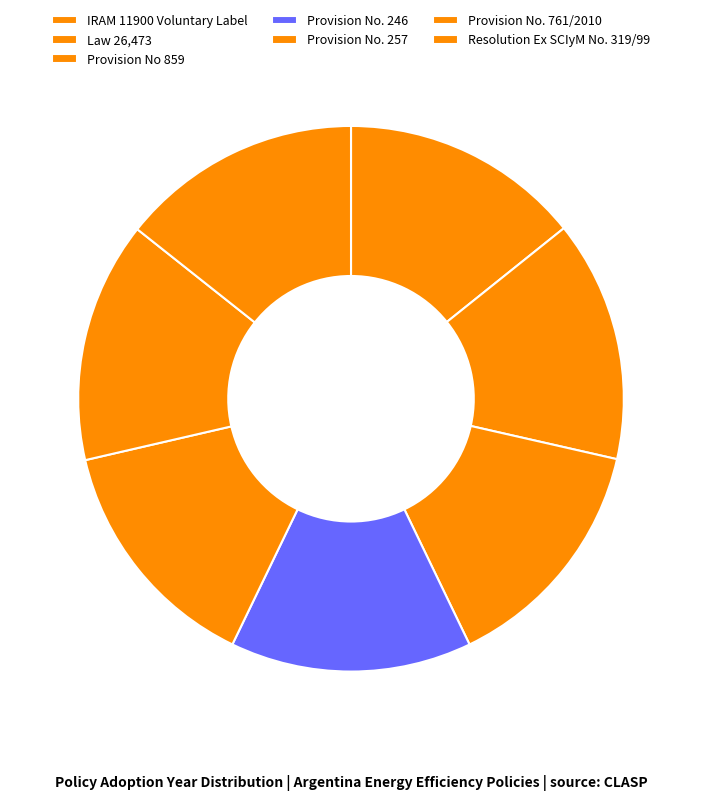

Does Provision No. 257 represent more than half of the total?

No